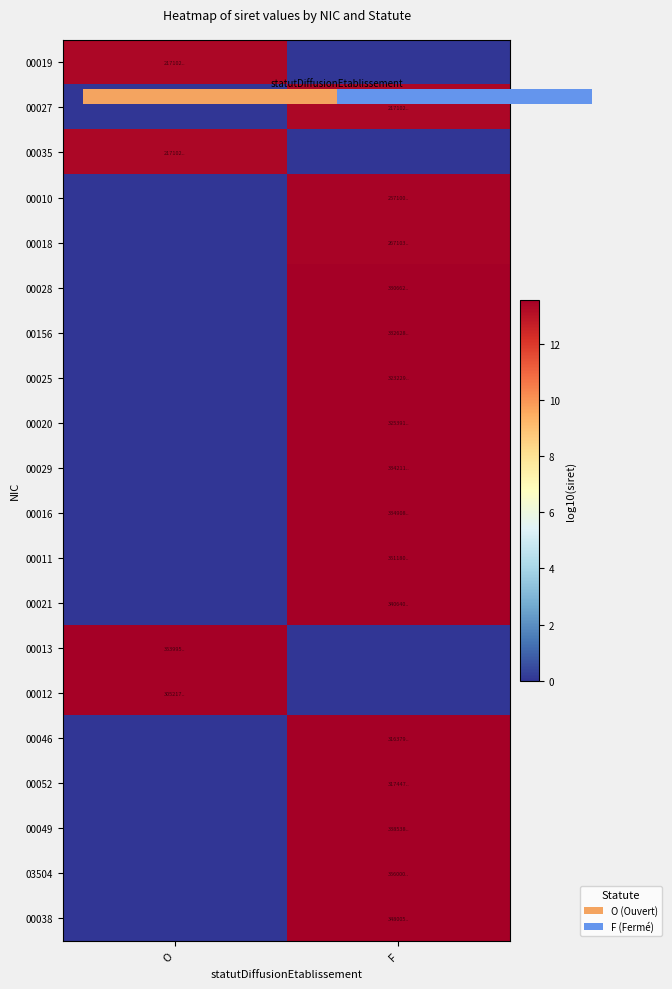

Which label corresponds to the largest value in the chart?

F